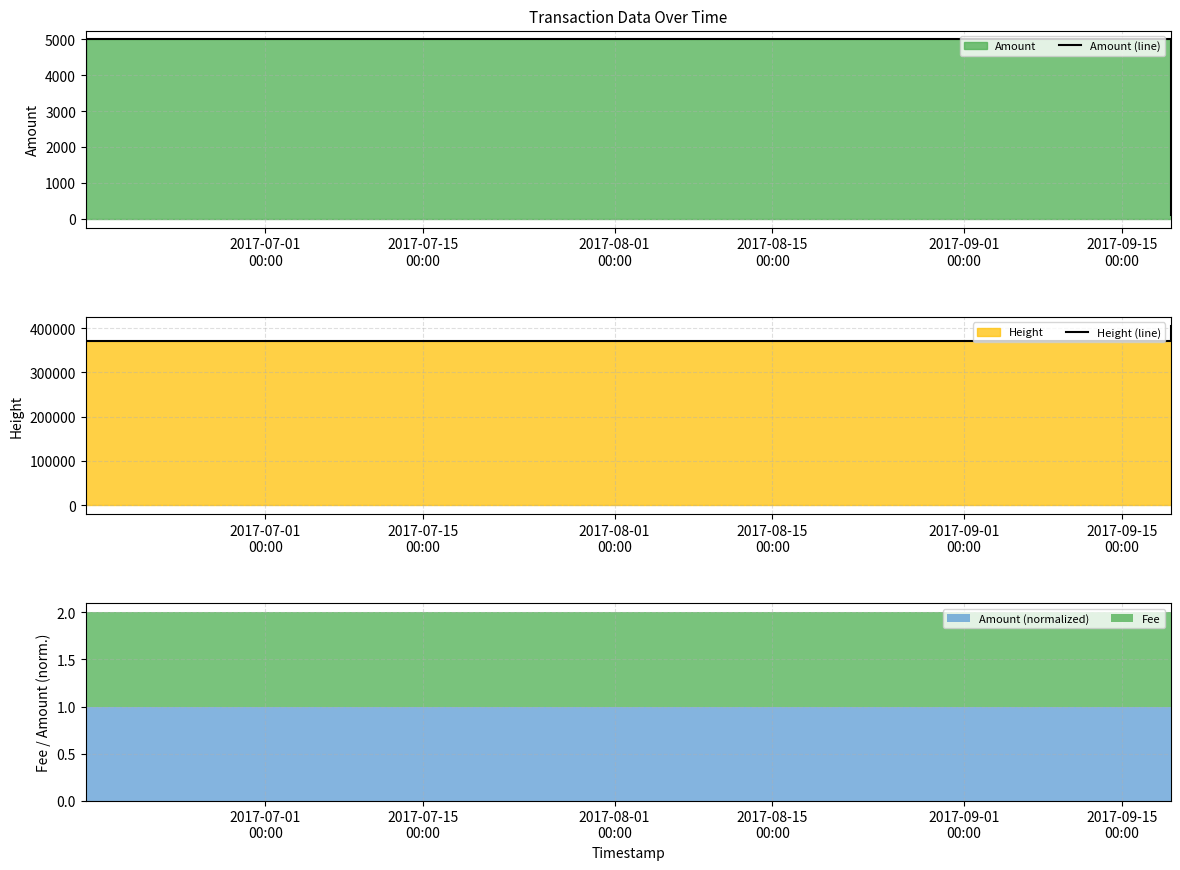

At which label is Amount (line) closest to 2549?

2017-07-01
00:00